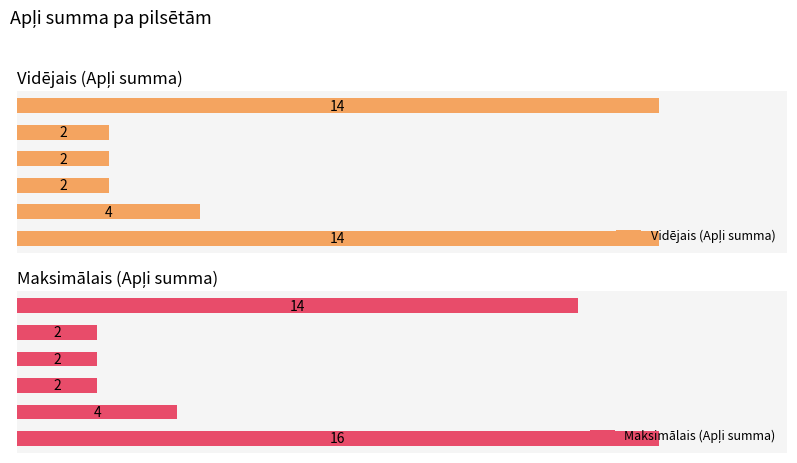

Which series changed the most between 2 and 3?

Vidējais (Apļi summa)